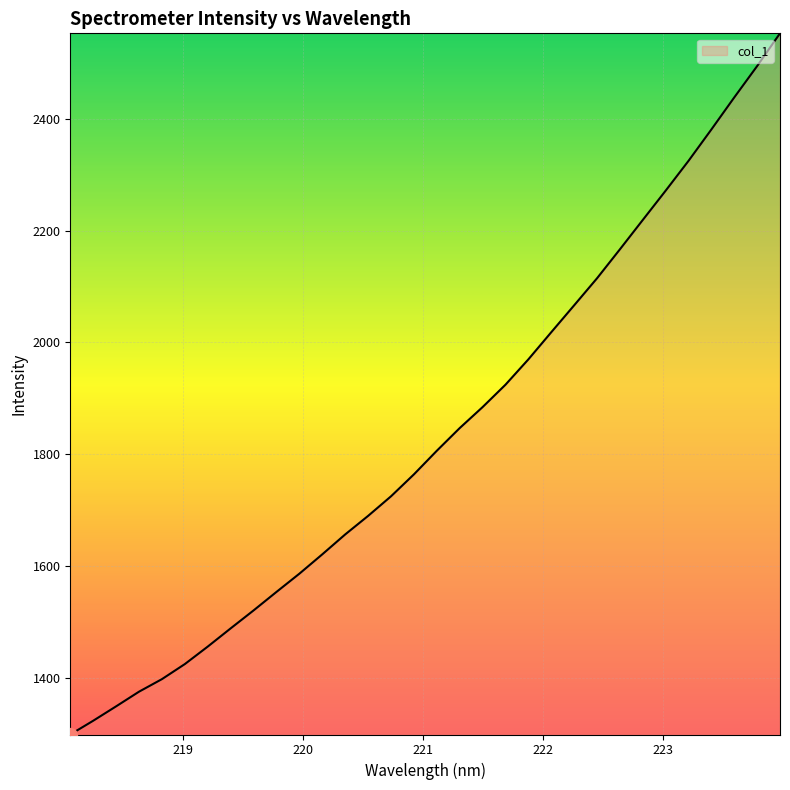

What is the difference between the maximum and minimum values?

1252.7